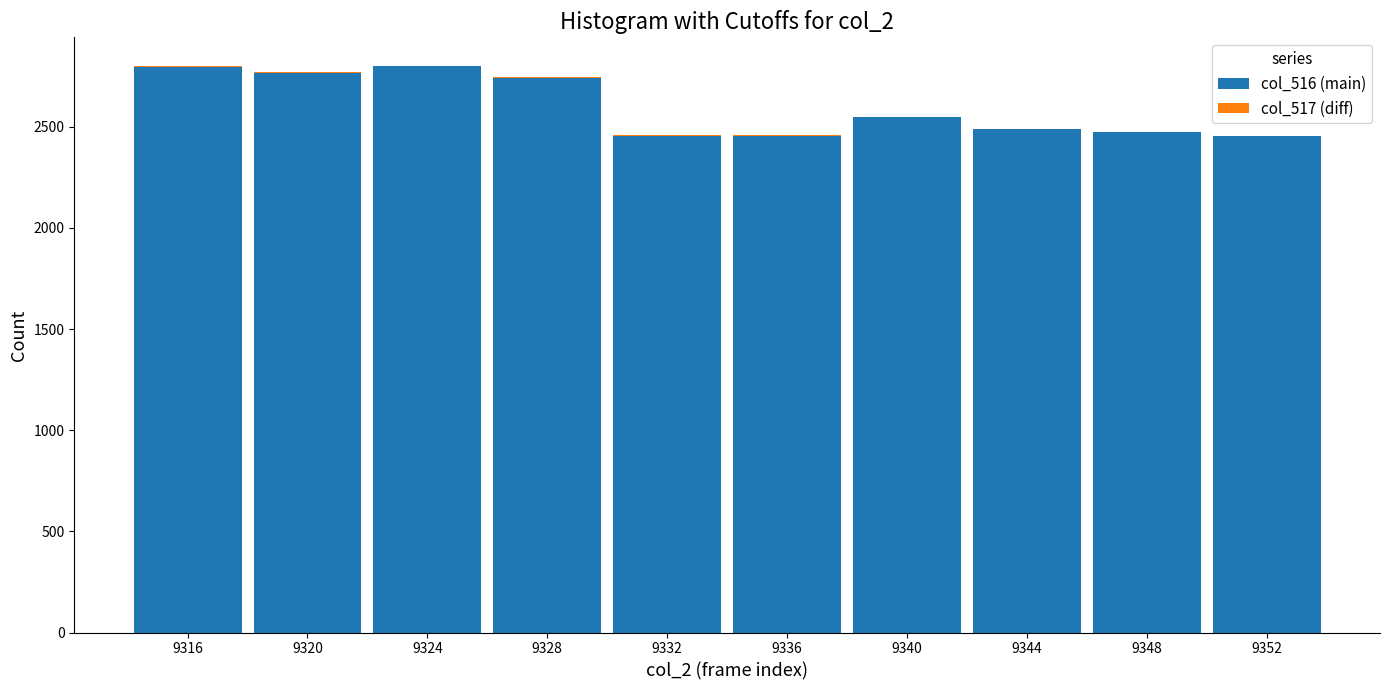

What is the sum of all col_516 (main) values?

25974